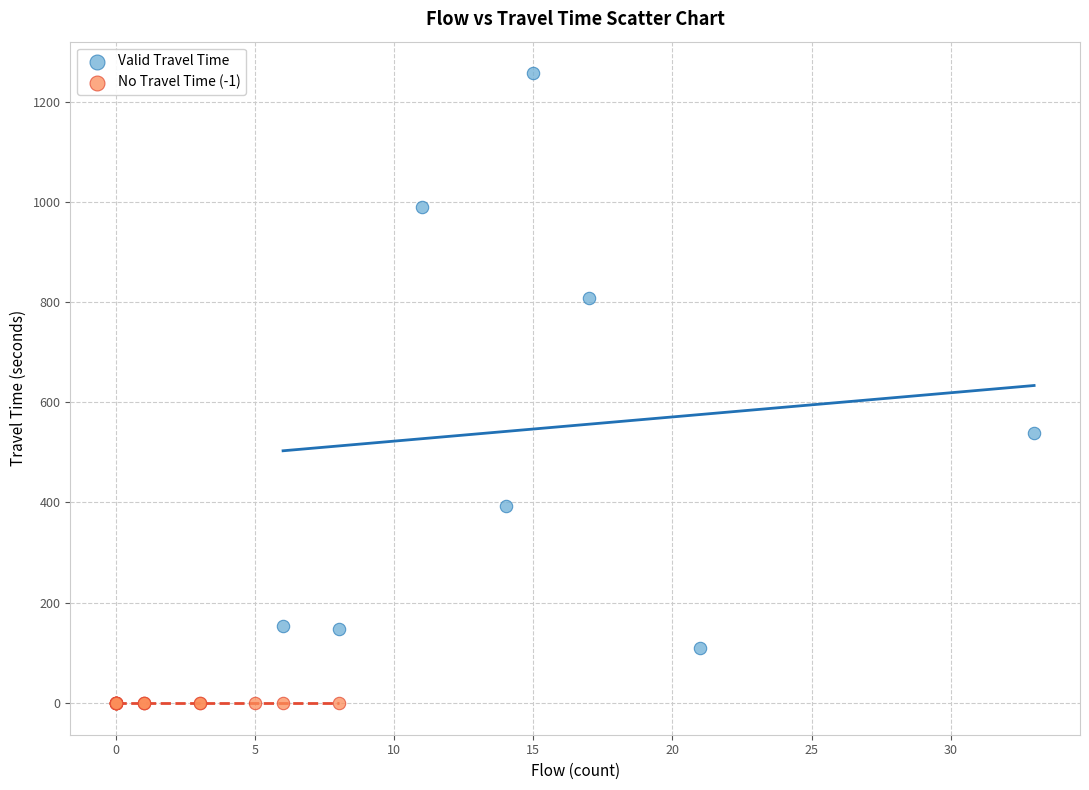

Which series reaches the maximum Y coordinate?

Valid Travel Time